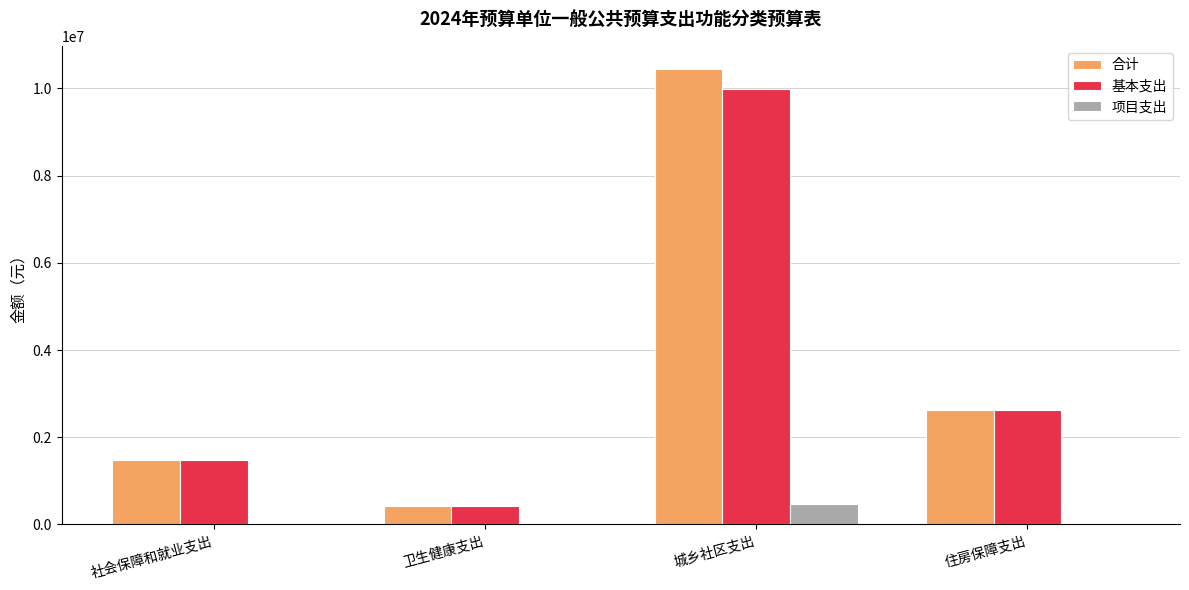

The 基本支出 series shows 1467982.2 at 社会保障和就业支出. True or false?

True